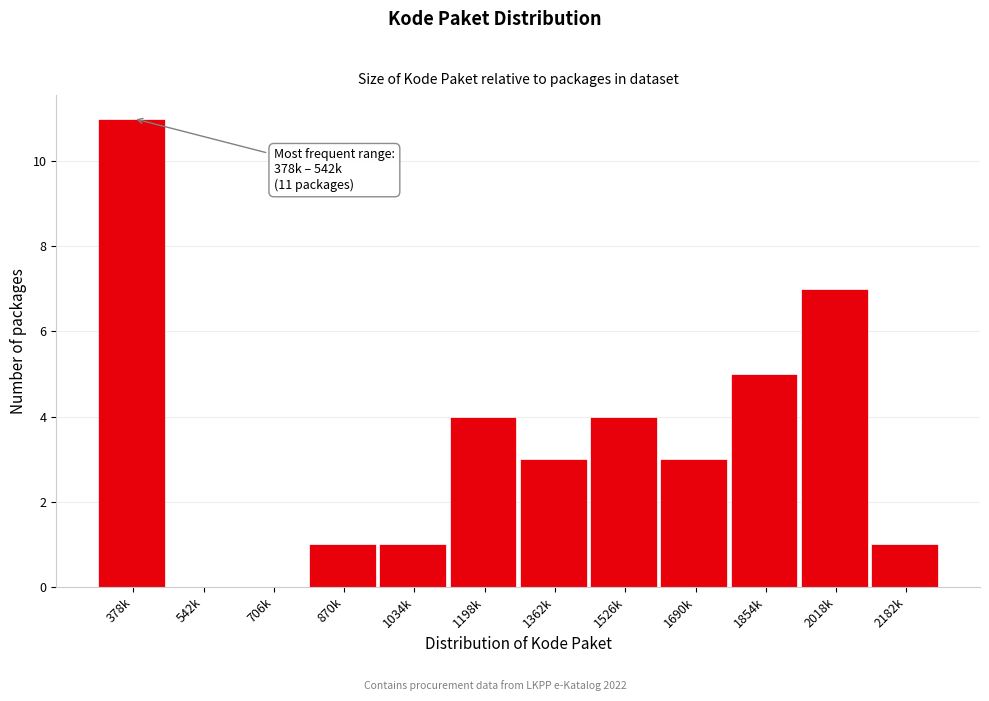

Reading left to right, list all the values displayed in this chart.

378k=11	542k=0	706k=0	870k=1	1034k=1	1198k=4	1362k=3	1526k=4	1690k=3	1854k=5	2018k=7	2182k=1